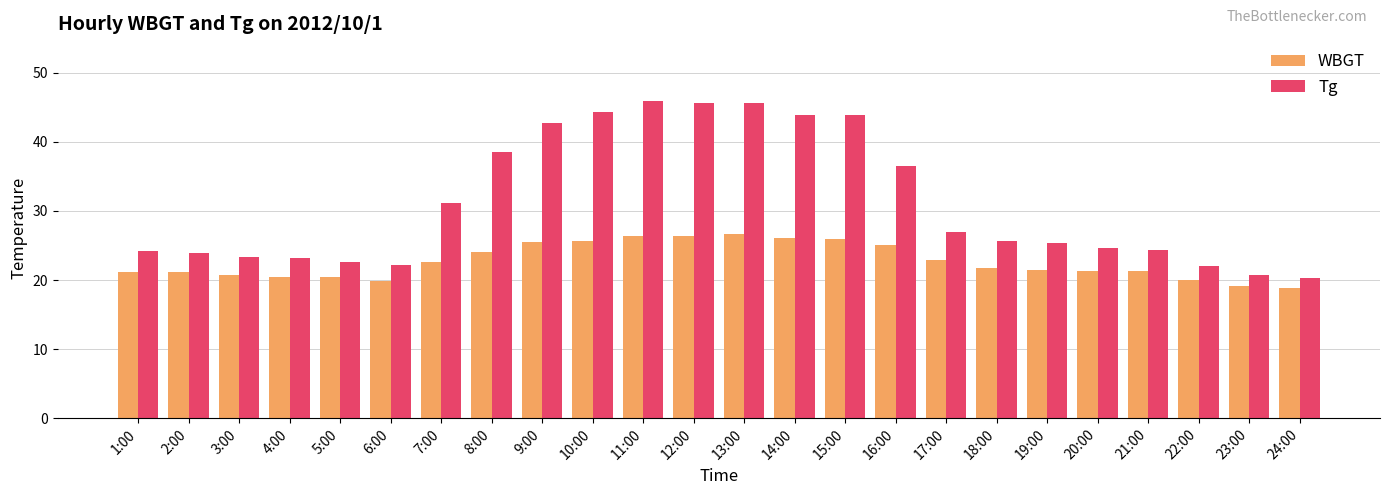

What is the total value across all series at 12:00?

72.0